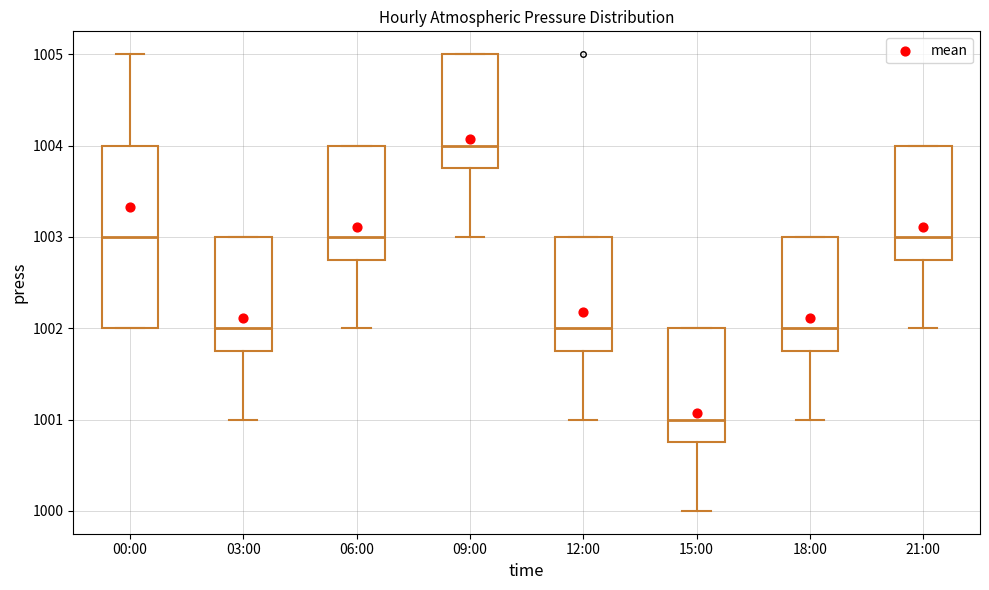

Reading left to right, read every box against the y-axis: the position of its median line, the range the box covers, and the ends of its whiskers. The values are not printed on the chart, so give them approximately, as read against the axis.

00:00: median 1003.0, box 1002.0 to 1004.0, whiskers 1002.0 to 1005.0
03:00: median 1002.0, box 1001.8 to 1003.0, whiskers 1001.0 to 1003.0
06:00: median 1003.0, box 1002.8 to 1004.0, whiskers 1002.0 to 1004.0
09:00: median 1004.0, box 1003.8 to 1005.0, whiskers 1003.0 to 1005.0
12:00: median 1002.0, box 1001.8 to 1003.0, whiskers 1001.0 to 1003.0
15:00: median 1001.0, box 1000.8 to 1002.0, whiskers 1000.0 to 1002.0
18:00: median 1002.0, box 1001.8 to 1003.0, whiskers 1001.0 to 1003.0
21:00: median 1003.0, box 1002.8 to 1004.0, whiskers 1002.0 to 1004.0